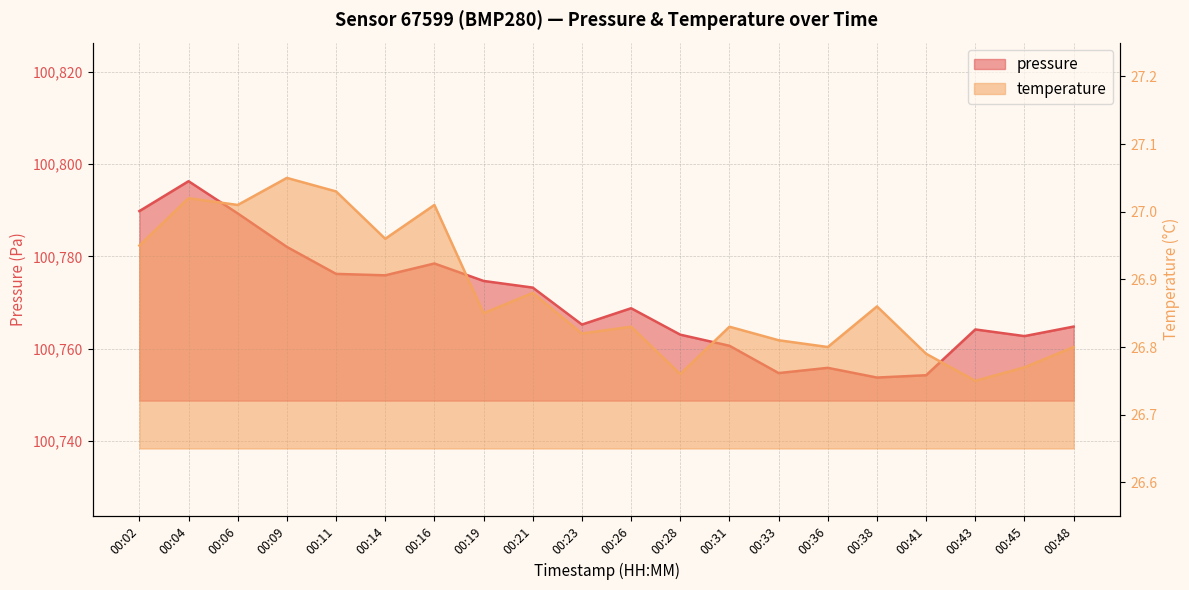

Reading left to right, transcribe all the data shown in this chart.

pressure: 00:02=100789.8	00:04=100796.3	00:06=100789.3	00:09=100782.1	00:11=100776.2	00:14=100775.9	00:16=100778.5	00:19=100774.7	00:21=100773.2	00:23=100765.2	00:26=100768.8	00:28=100763.1	00:31=100760.7	00:33=100754.8	00:36=100755.9	00:38=100753.8	00:41=100754.3	00:43=100764.2	00:45=100762.8	00:48=100764.8
temperature: 00:02=26.9	00:04=27.0	00:06=27.0	00:09=27.1	00:11=27.0	00:14=27.0	00:16=27.0	00:19=26.9	00:21=26.9	00:23=26.8	00:26=26.8	00:28=26.8	00:31=26.8	00:33=26.8	00:36=26.8	00:38=26.9	00:41=26.8	00:43=26.8	00:45=26.8	00:48=26.8